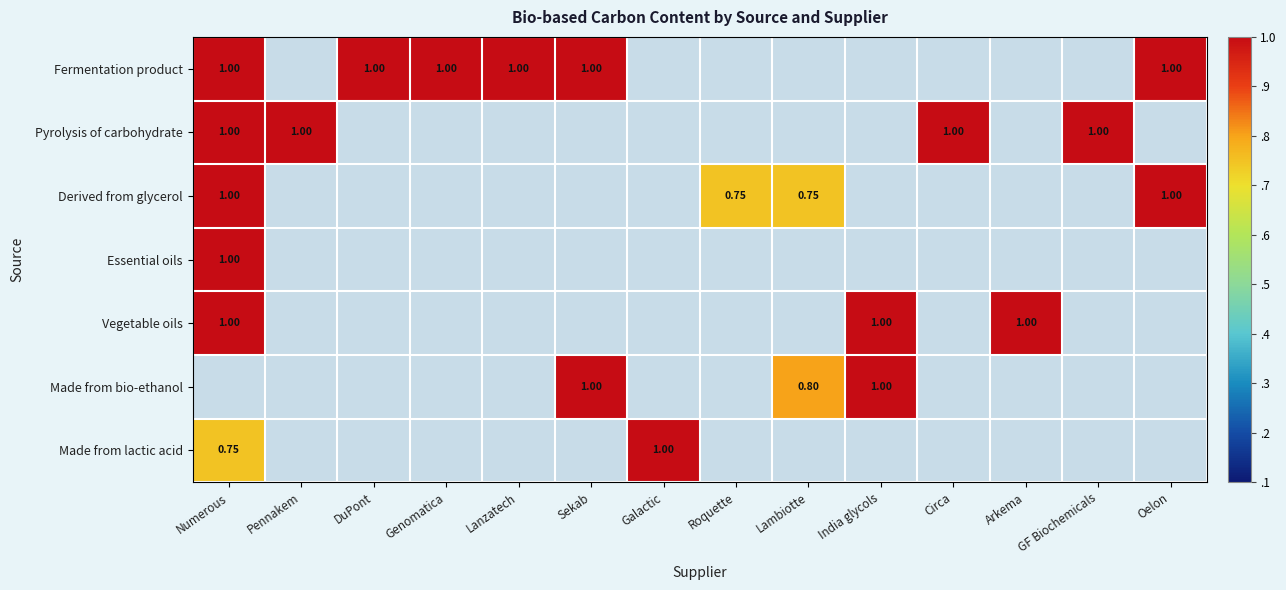

Is it true that Fermentation product equals 0.3 at Genomatica?

False